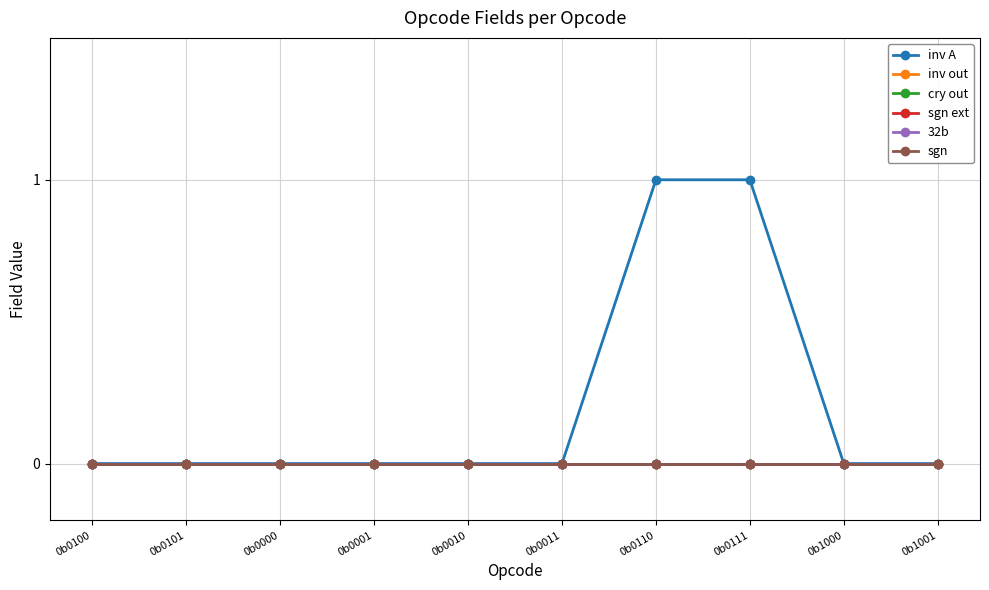

Is this an area chart (filled region under the line)?

No